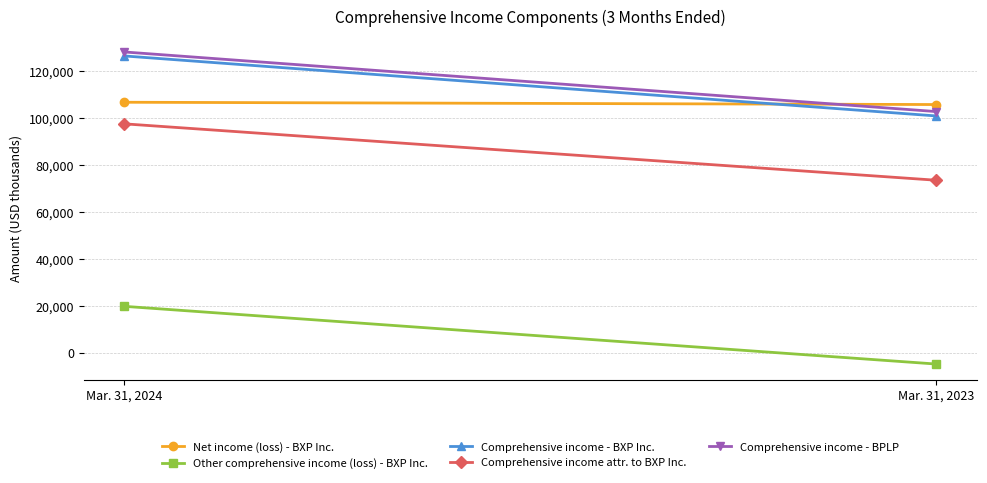

What are all the series names shown in the legend?

Net income (loss) - BXP Inc., Other comprehensive income (loss) - BXP Inc., Comprehensive income - BXP Inc., Comprehensive income attr. to BXP Inc., Comprehensive income - BPLP